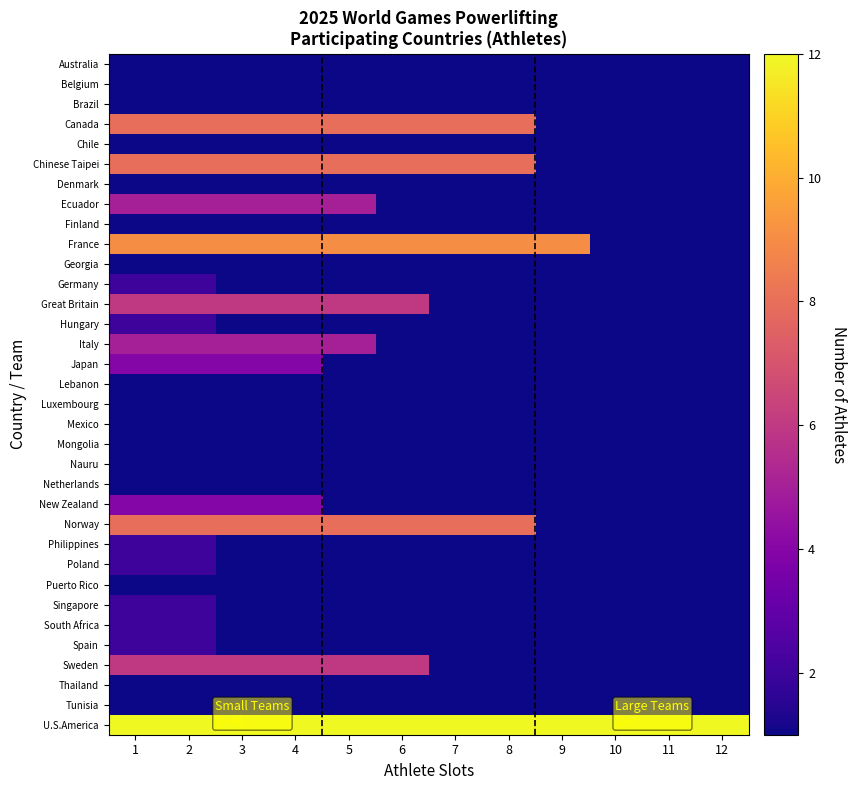

Count the number of categories in the chart.

12